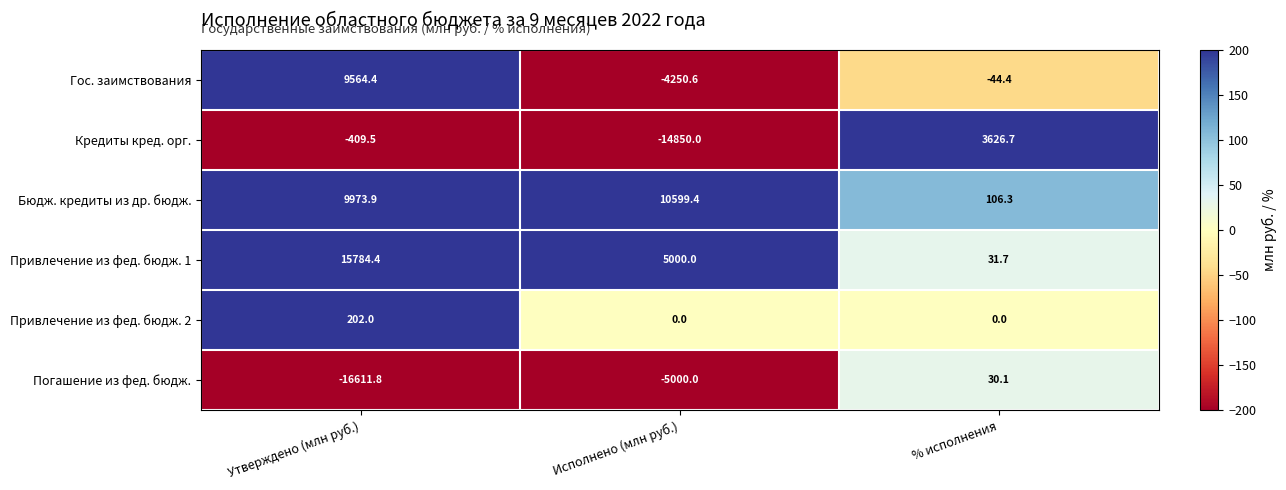

What is the greatest value displayed?

15784.4